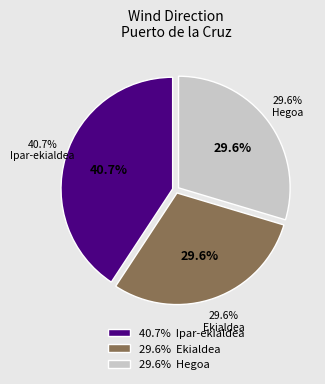

Combined, what portion of the pie is Hegoa and Ekialdea?

59.3%